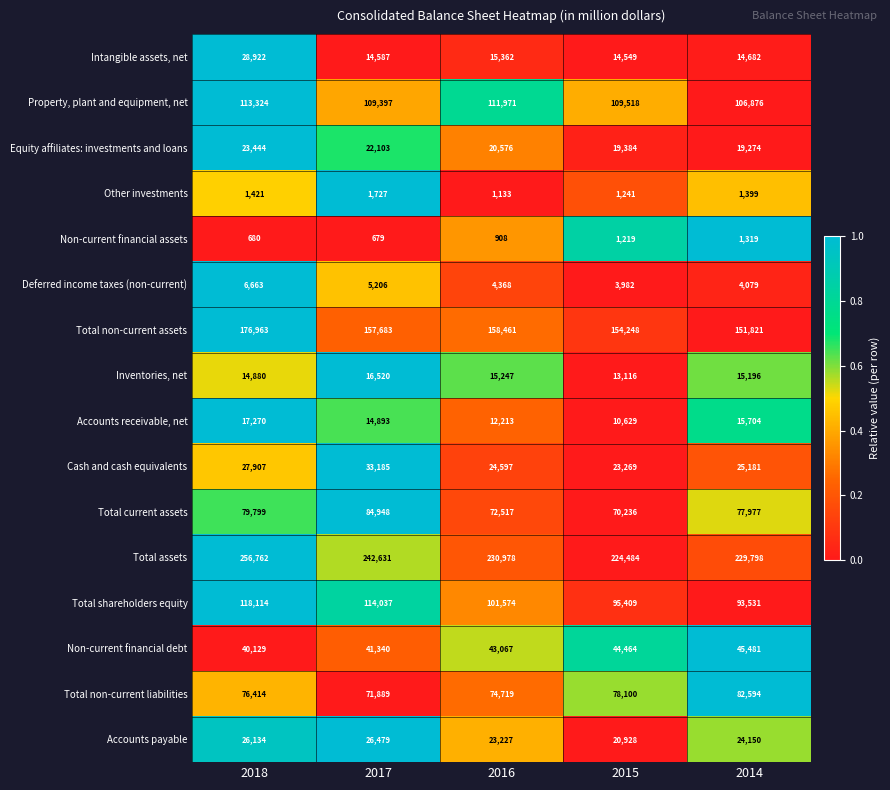

What is the difference between the Total current assets values at 2015 and 2014?

7741